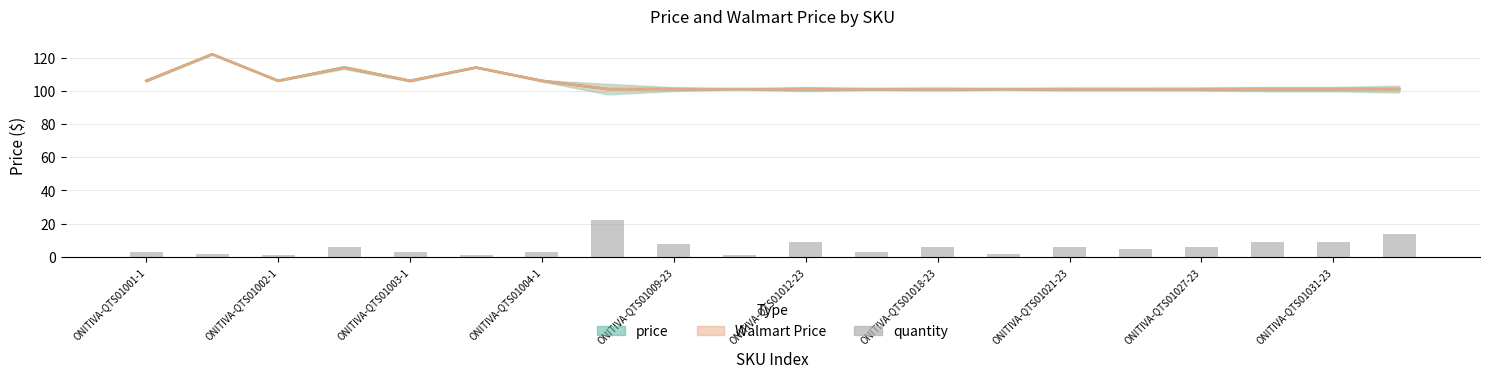

Does the chart contain any negative values?

No